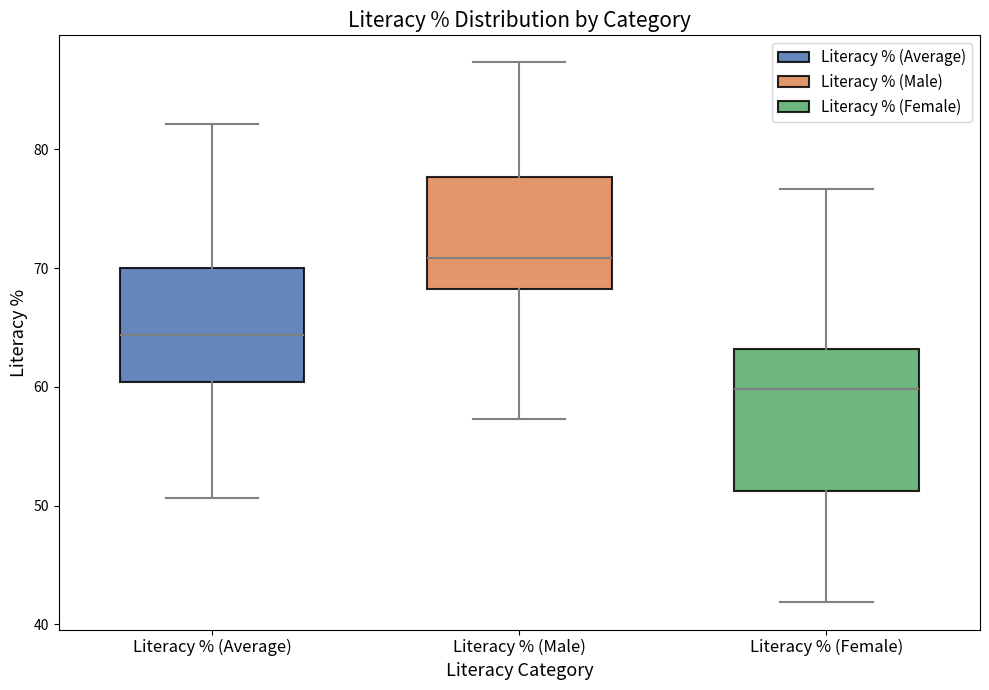

Reading left to right, read every box against the y-axis: the position of its median line, the range the box covers, and the ends of its whiskers. The values are not printed on the chart, so give them approximately, as read against the axis.

Literacy % (Average): median 64, box 60 to 70, whiskers 51 to 82
Literacy % (Male): median 71, box 68 to 78, whiskers 57 to 87
Literacy % (Female): median 60, box 51 to 63, whiskers 42 to 77